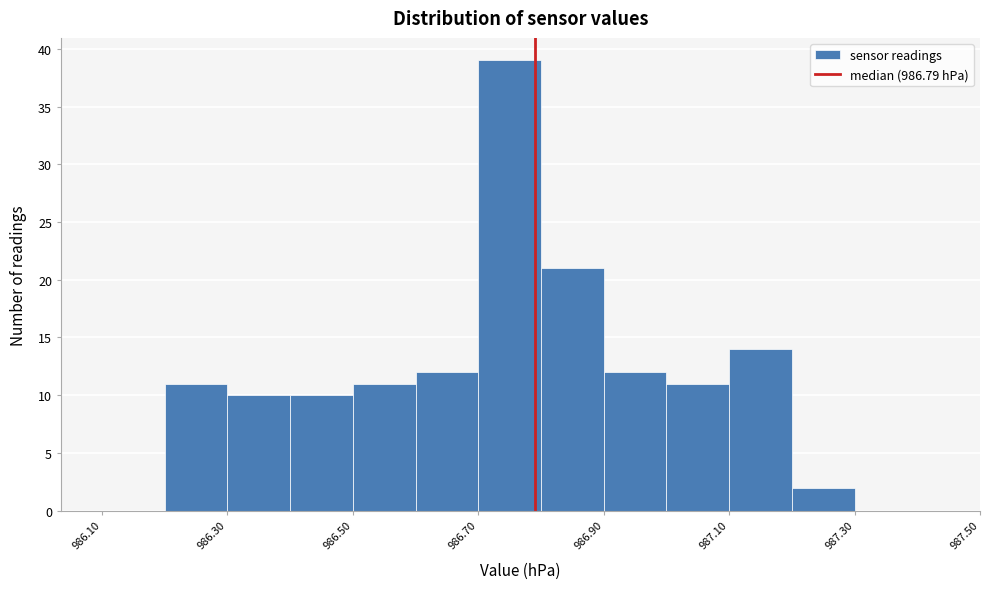

Which range on the x-axis has the tallest bar?

986.7 to 986.8